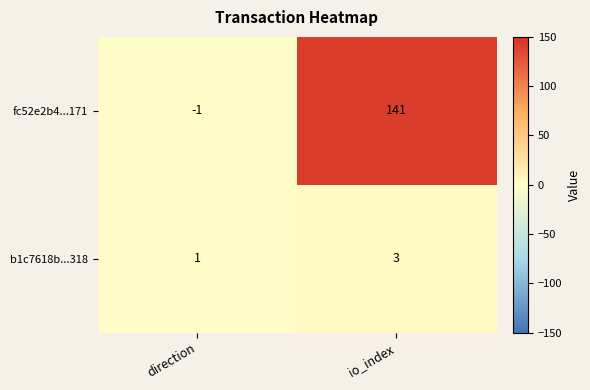

What is the sum of the b1c7618b...318 values at io_index and direction?

4